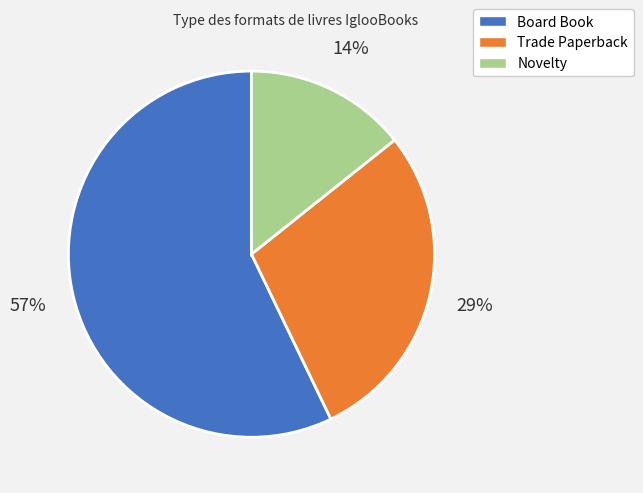

How many segments does this pie chart have?

3